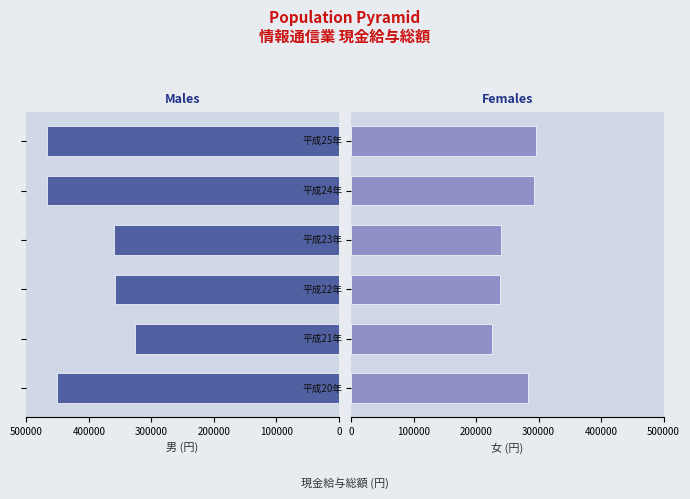

List the series in order of their peak value, highest first.

Male (情報通信業), Female (情報通信業)